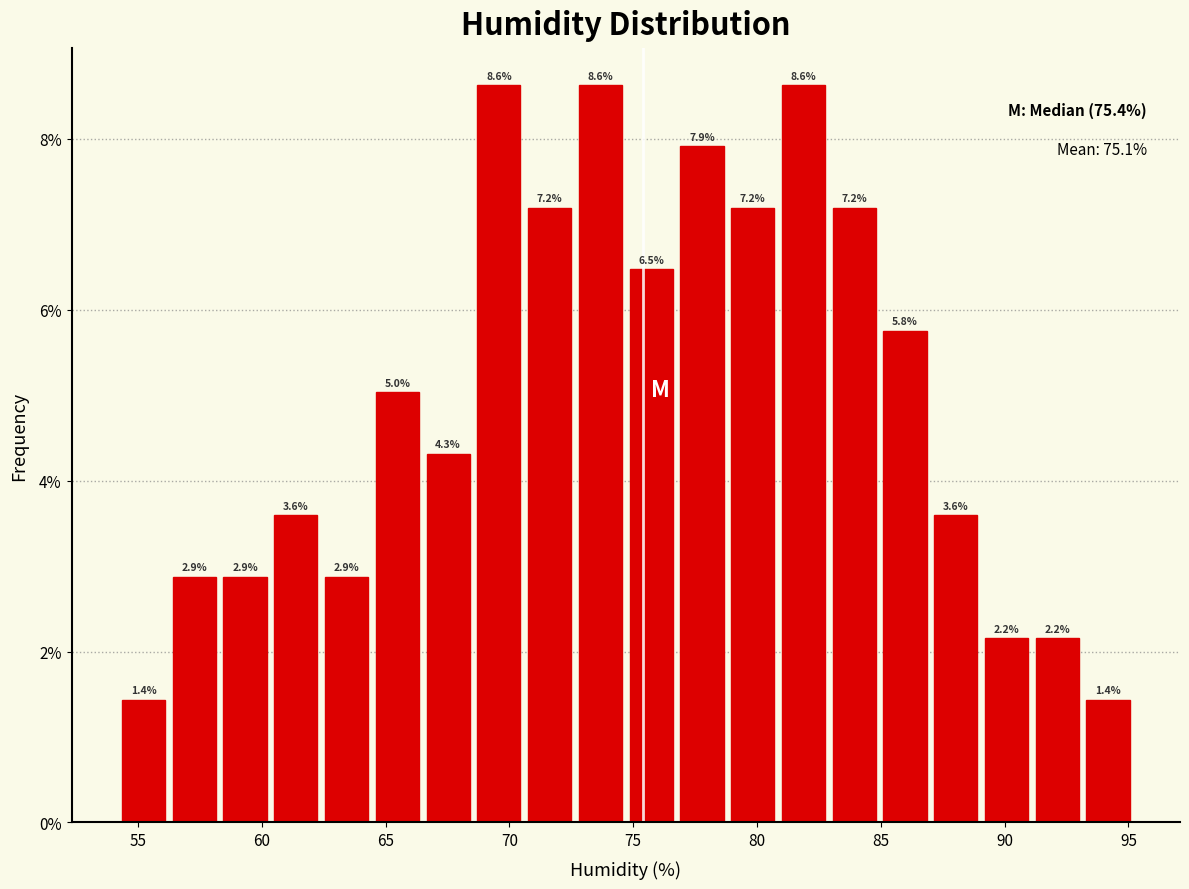

Reading left to right, list every bar in this chart as the range it spans on the x-axis followed by its height. The bar edges are not printed on the chart, so give them approximately, as read against the axis.

54.20 to 56.25: 1.4
56.25 to 58.30: 2.9
58.30 to 60.35: 2.9
60.35 to 62.40: 3.6
62.40 to 64.45: 2.9
64.45 to 66.50: 5.0
66.50 to 68.55: 4.3
68.55 to 70.60: 8.6
70.60 to 72.65: 7.2
72.65 to 74.70: 8.6
74.70 to 76.75: 6.5
76.75 to 78.80: 7.9
78.80 to 80.85: 7.2
80.85 to 82.90: 8.6
82.90 to 84.95: 7.2
84.95 to 87.00: 5.8
87.00 to 89.05: 3.6
89.05 to 91.10: 2.2
91.10 to 93.15: 2.2
93.15 to 95.20: 1.4